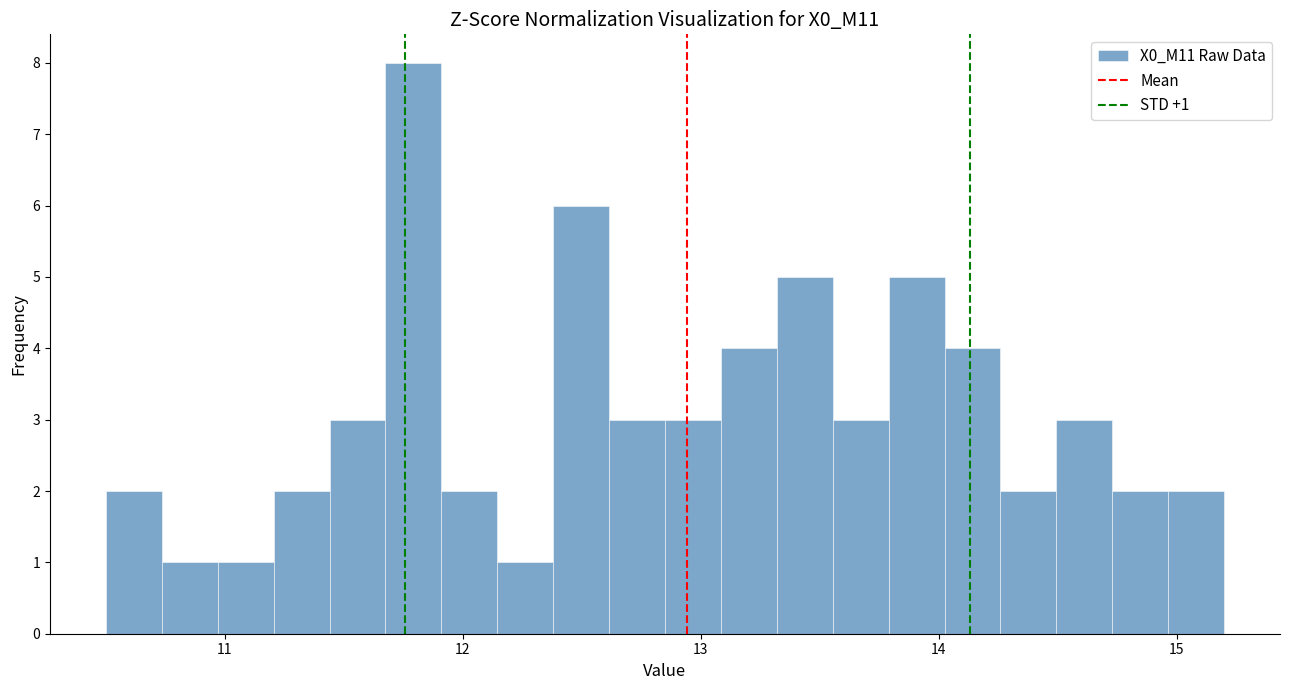

Read against the x-axis, roughly where is the centre of the tallest bar?

11.8